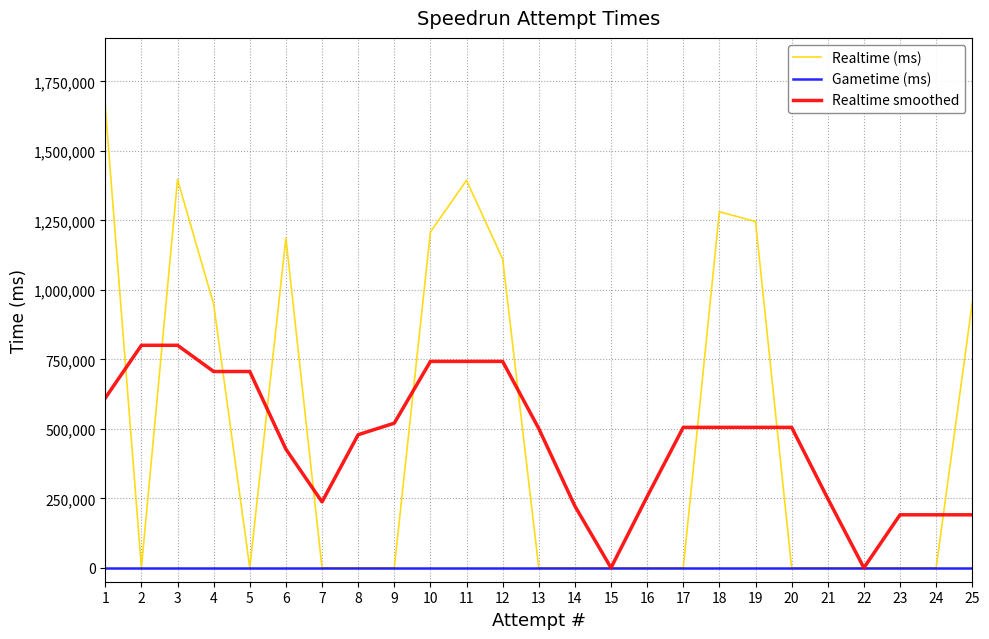

What is the total value across all series at 7?

237270.2